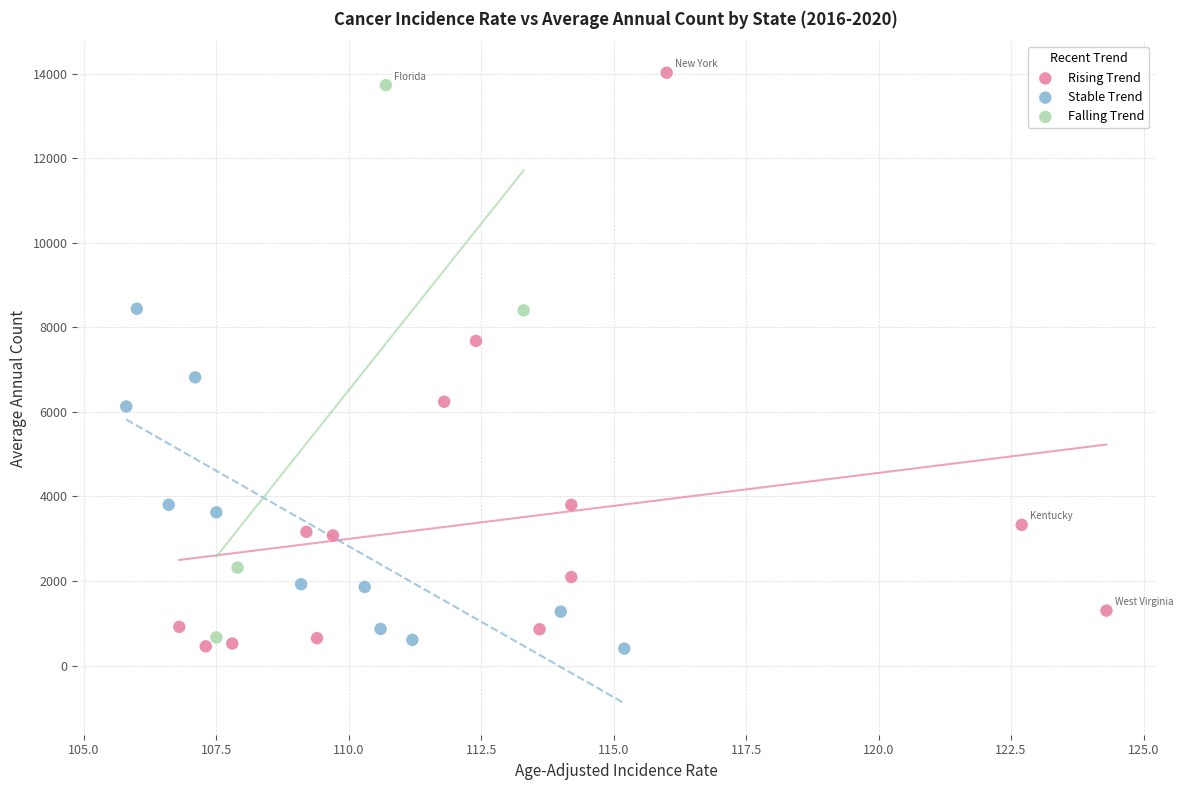

Which series contains the highest Y value?

Rising Trend